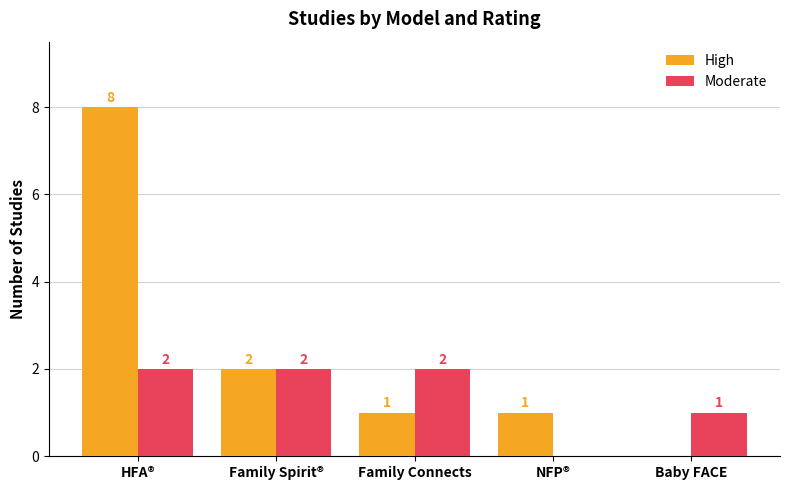

At which label does High first exceed 1?

HFA®